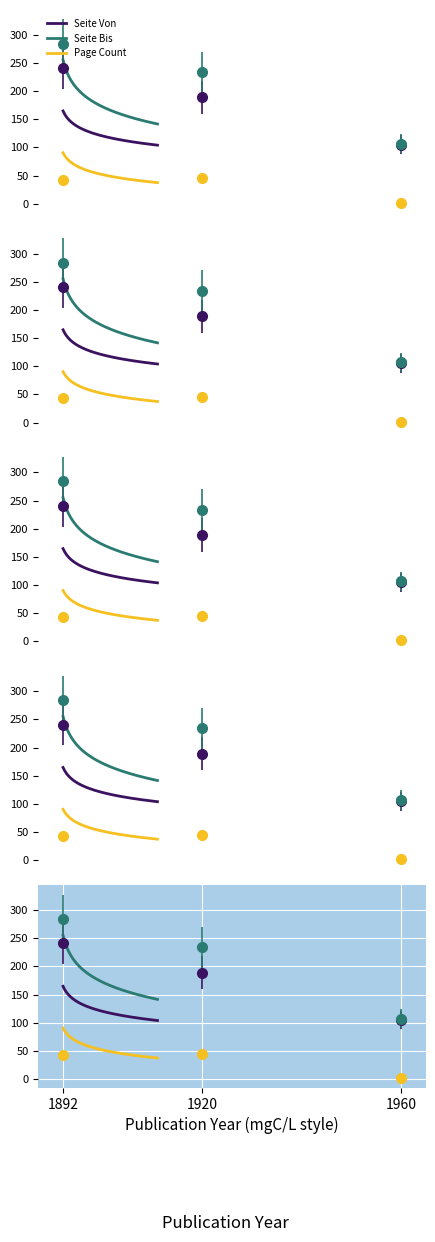

How many values in the Seite Bis series are below 147?

10